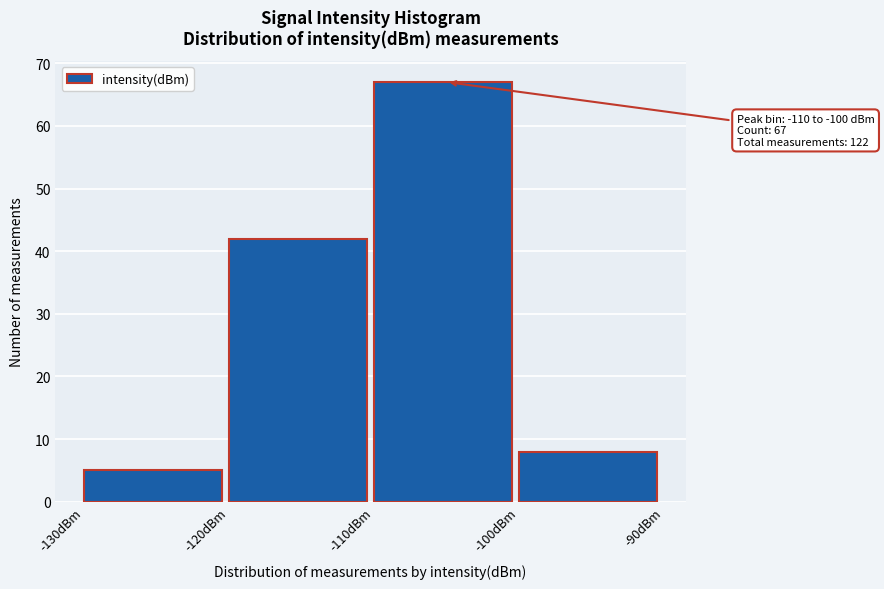

Which range on the x-axis has the tallest bar?

-110 to -100